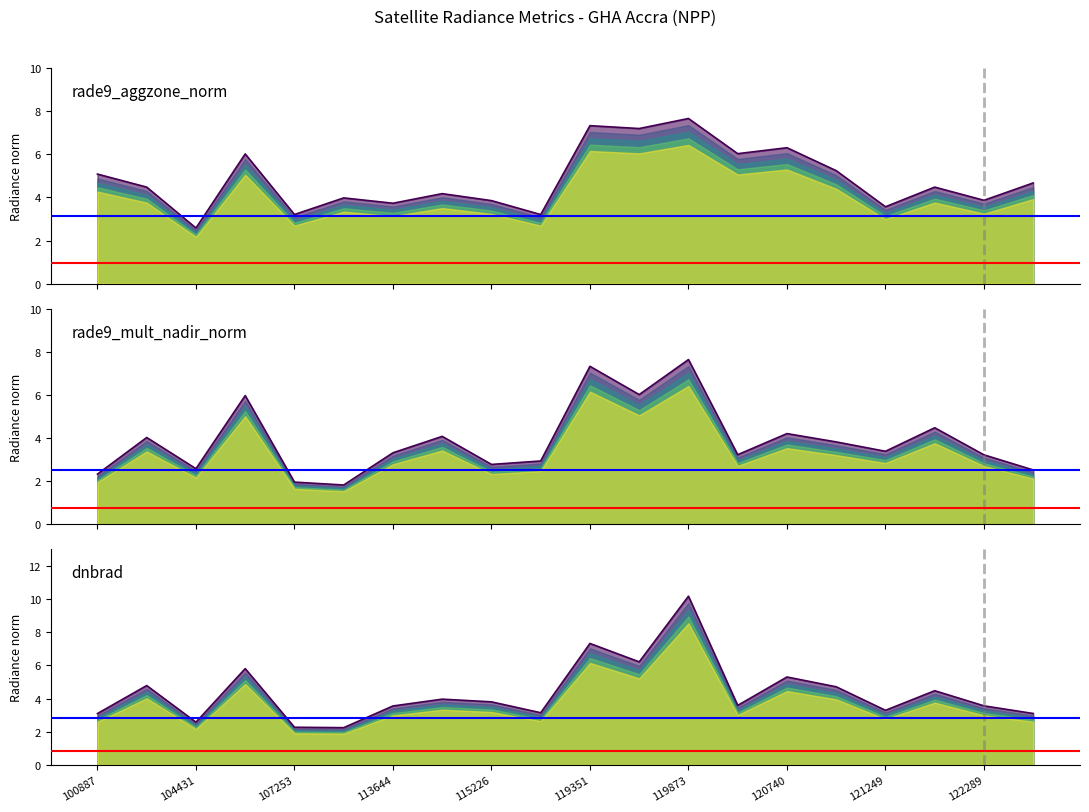

True or false: rade9 aggzone norm (top) and rade9 mult nadir norm (top) cross at least once.

False